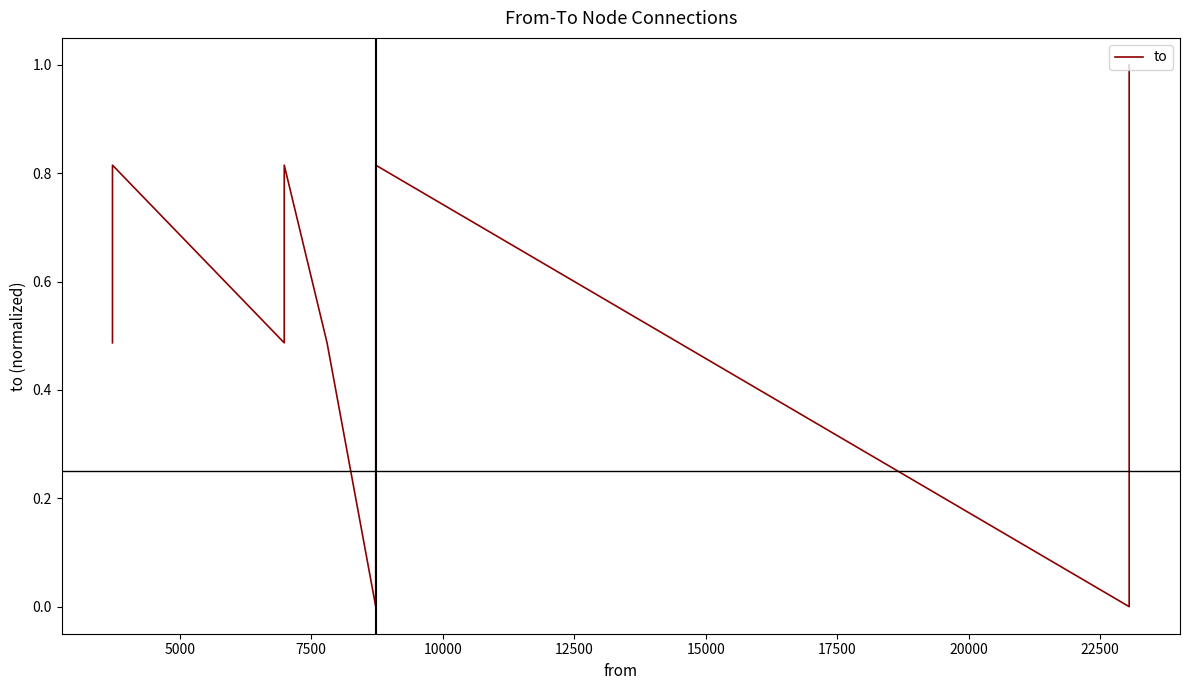

Reading right to left, what are all the values shown in this chart?

1.0	0.8	0.7	0.5	0.0	0.8	0.7	0.5	0.0	0.5	0.8	0.5	0.8	0.7	0.5